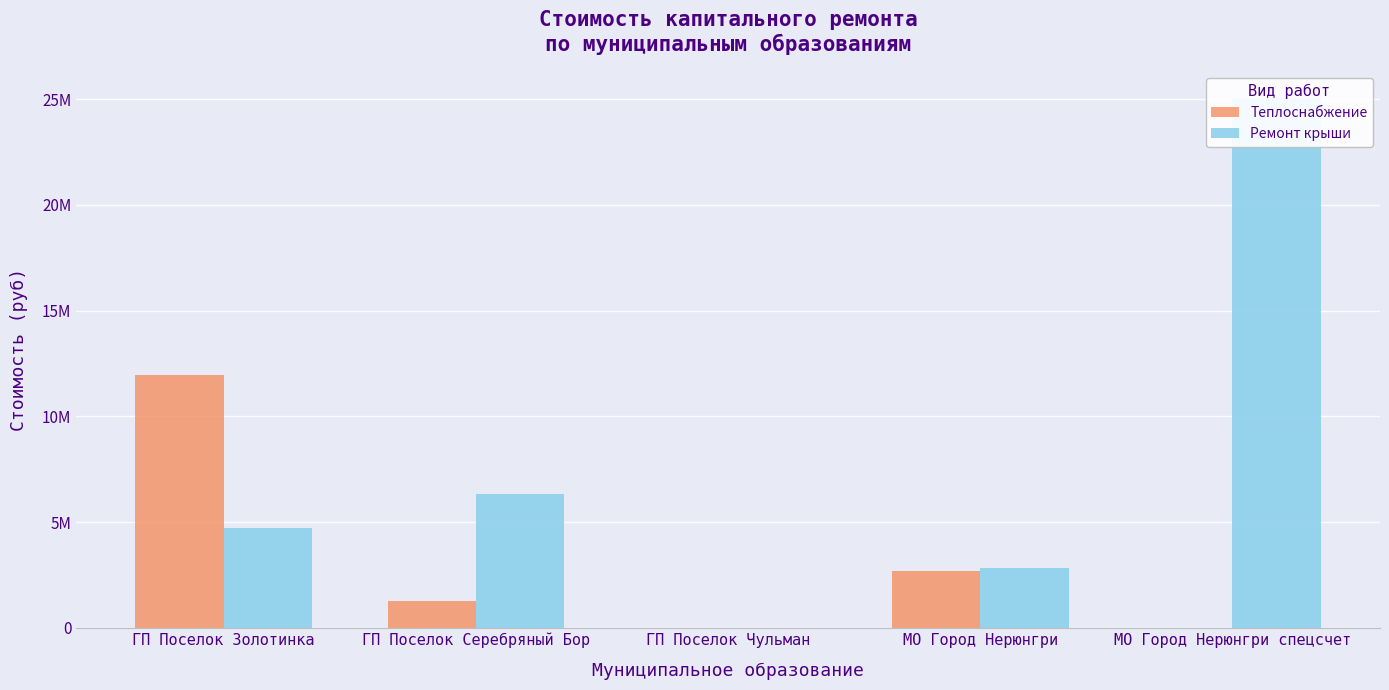

What are all the series names shown in the legend?

Теплоснабжение, Ремонт крыши